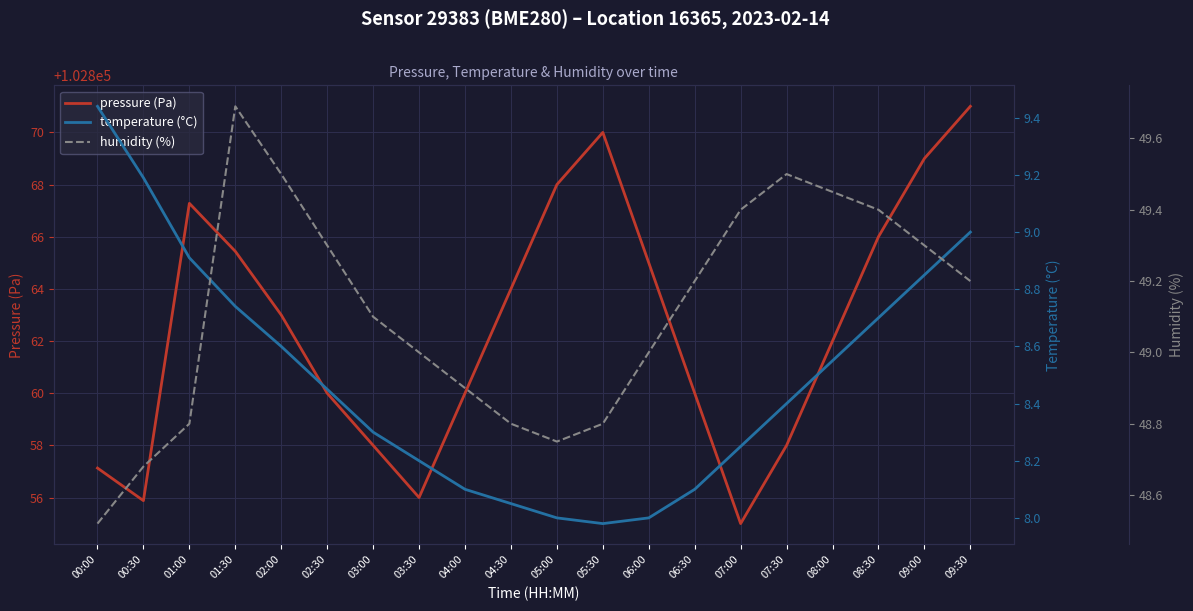

The value of temperature (°C) at 04:00 is 8.1. True or false?

True